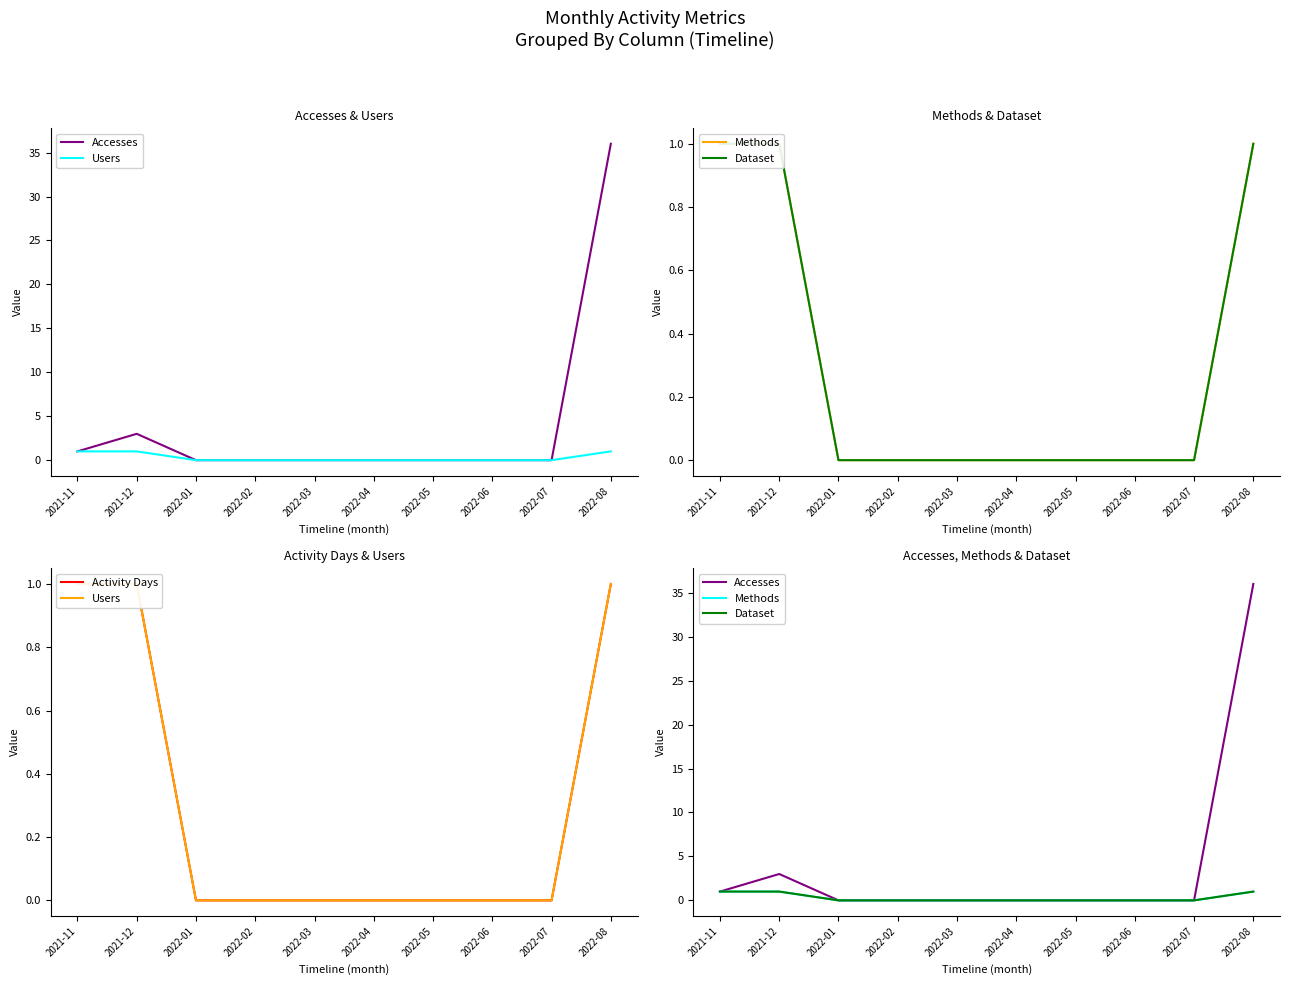

Is it true that Users equals 0 at 2022-05?

False